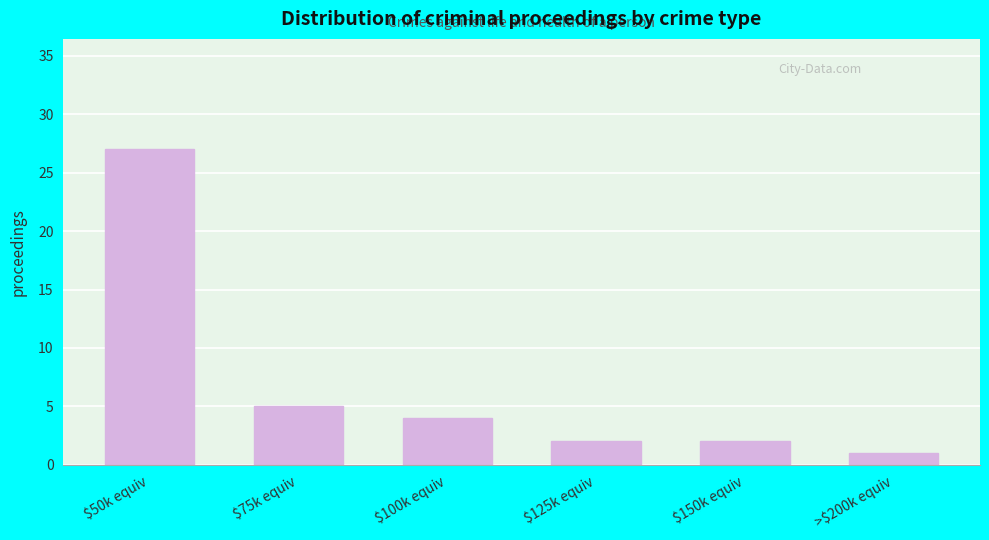

Reading left to right, what are all the values shown in this chart?

27	5	4	2	2	1